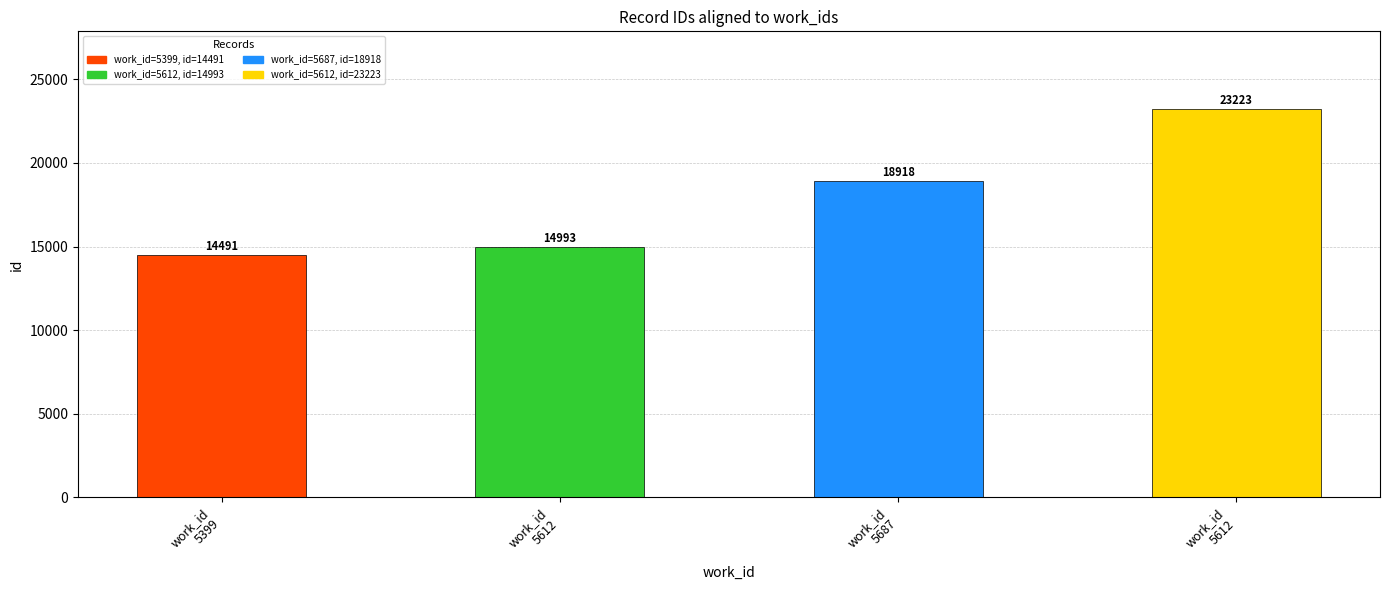

Reading left to right, list all the values displayed in this chart.

14491	14993	18918	23223